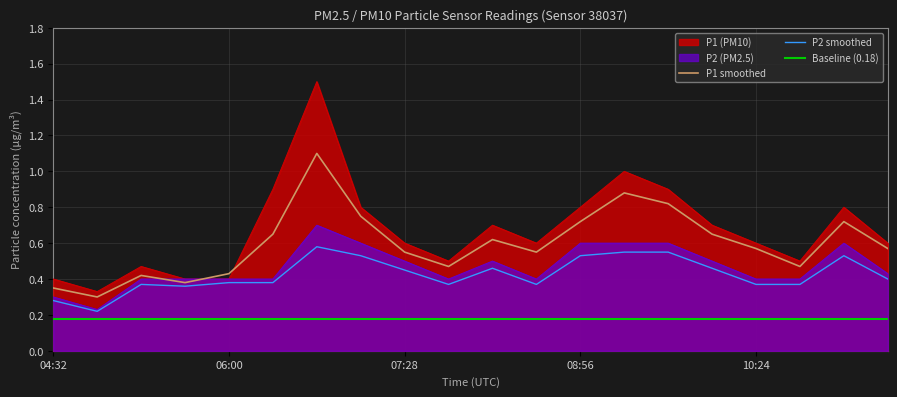

At which category does the chart reach its minimum across all series?

04:54